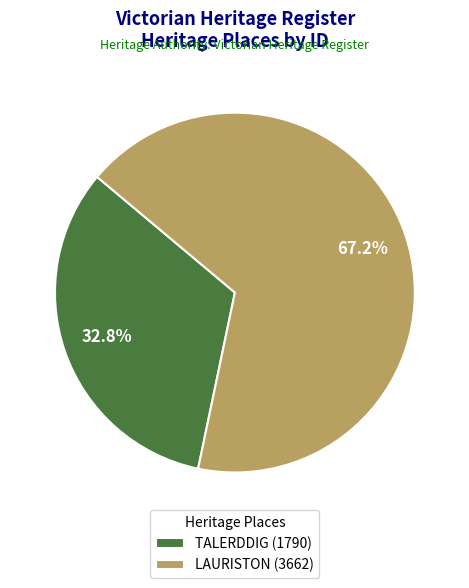

What percentage is the LAURISTON slice, to the nearest percent?

67%